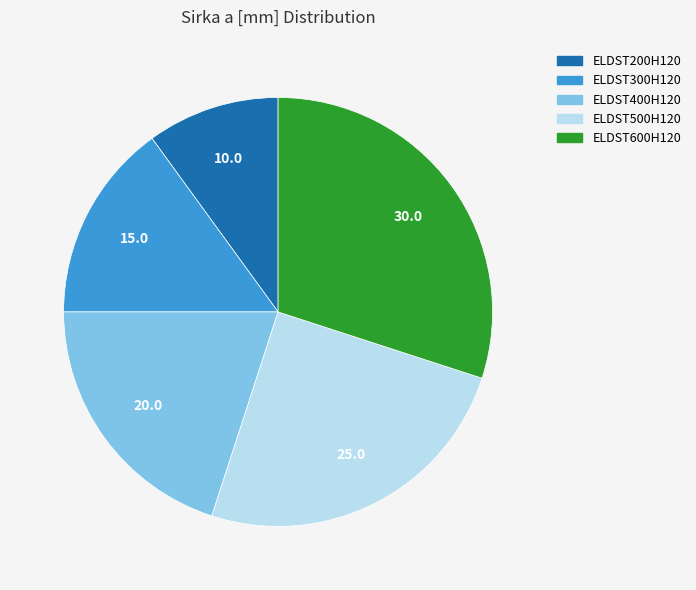

How many slices are in this pie chart?

5